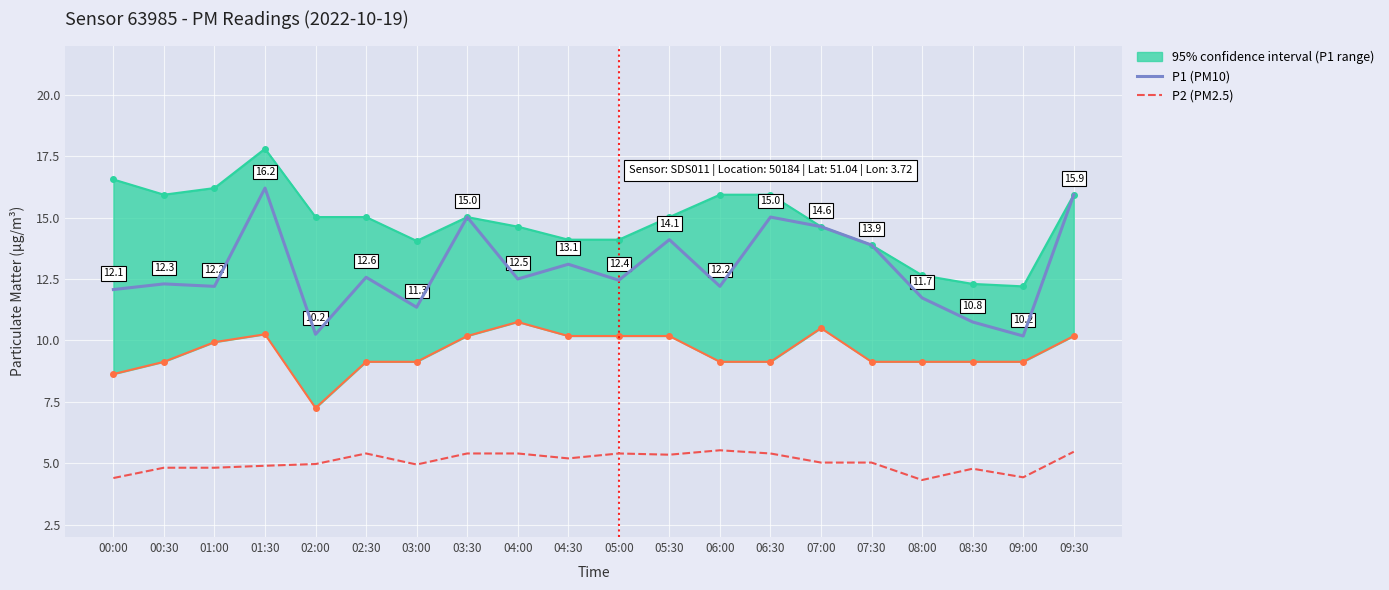

What is the greatest value displayed?

16.2